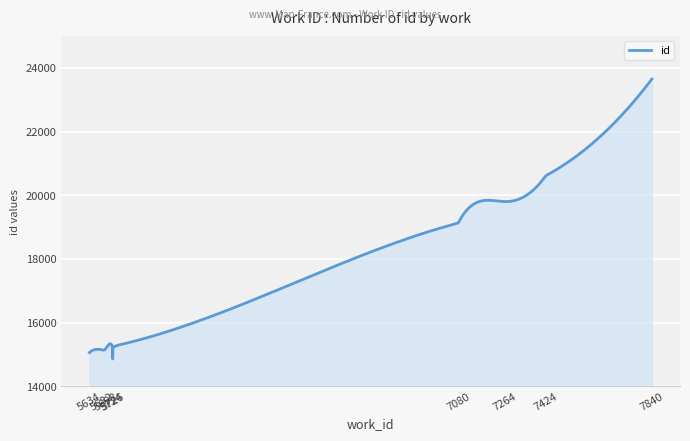

What is the greatest value displayed?

23646.0